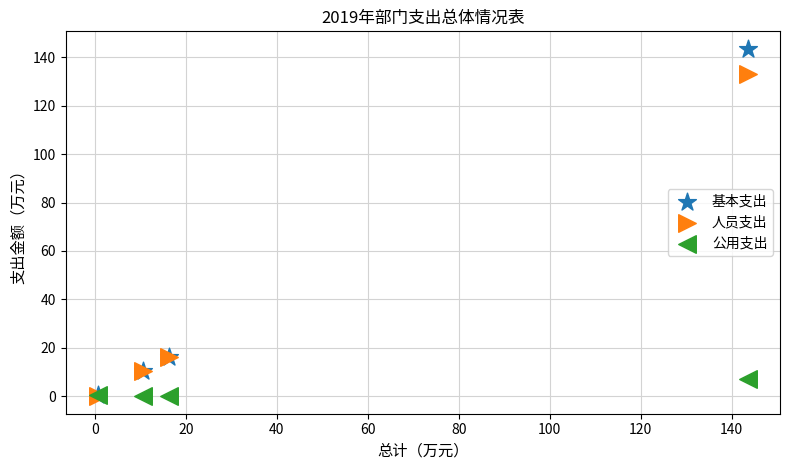

What are all the series names shown in the legend?

基本支出, 人员支出, 公用支出